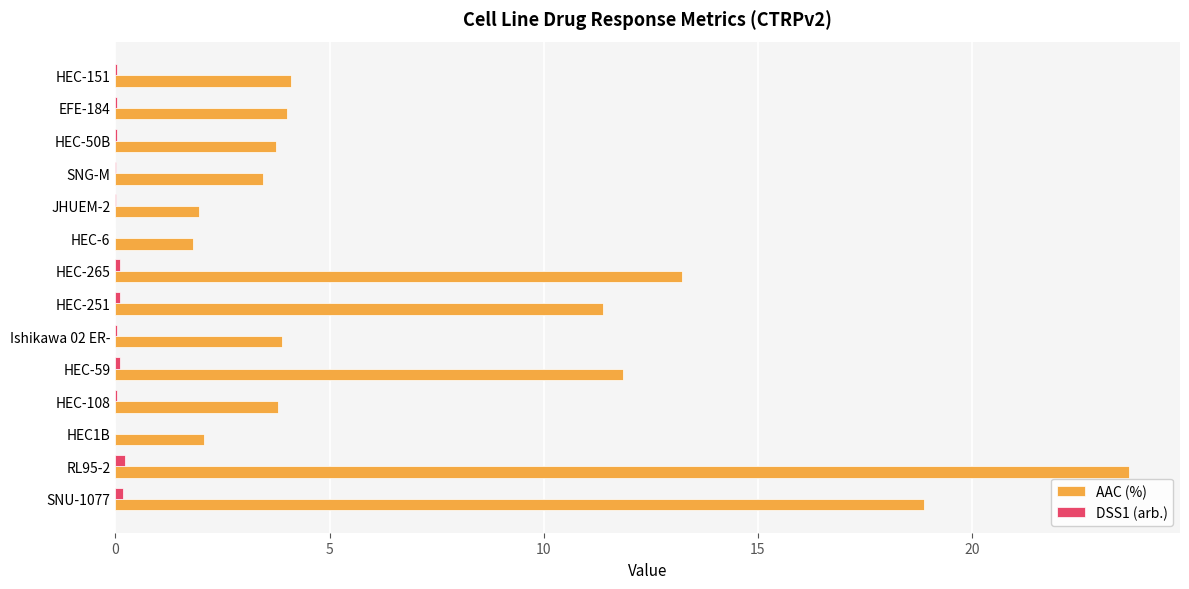

Which series has the largest total across all categories?

AAC (%)